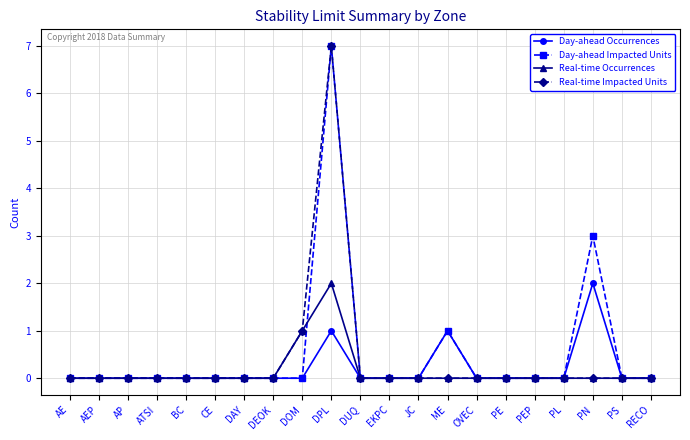

Is it true that Real-time Occurrences equals 1 at DEOK?

False